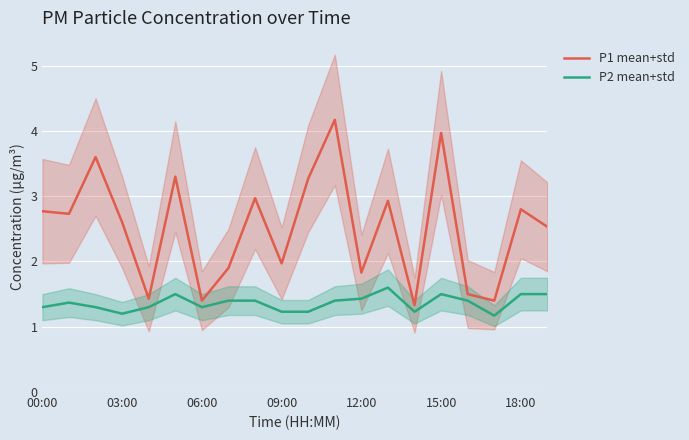

At which label is P1 mean+std closest to 2?

09:00